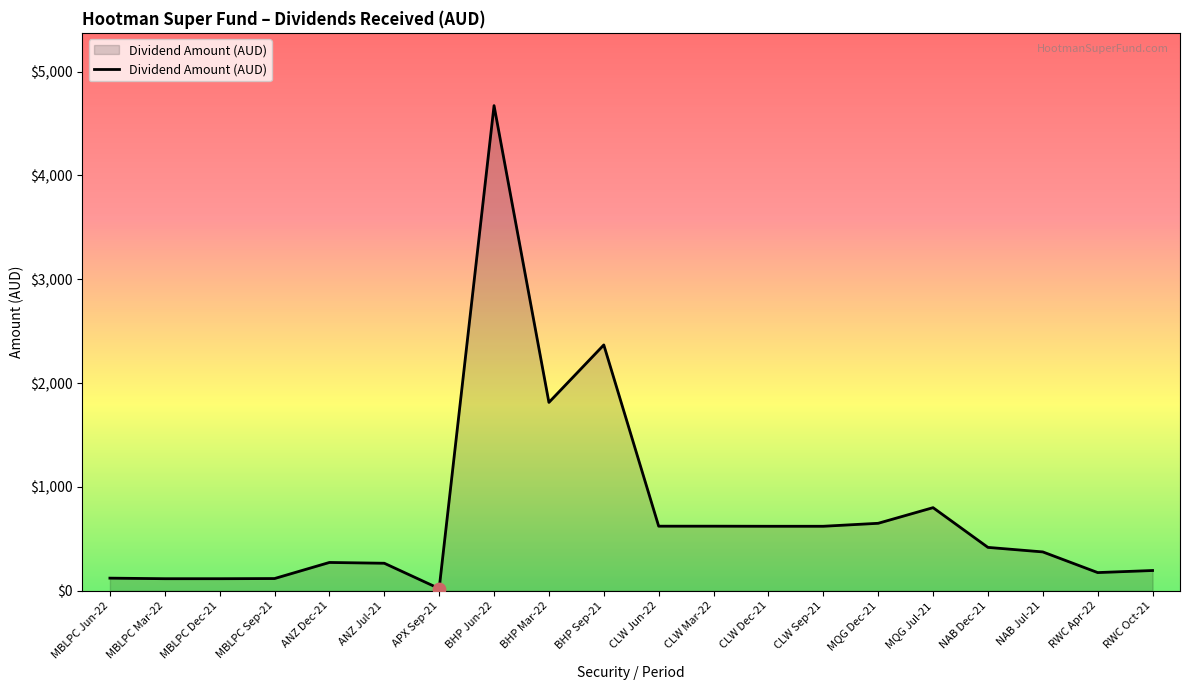

Which has a higher value, RWC Apr-22 or CLW Sep-21?

CLW Sep-21